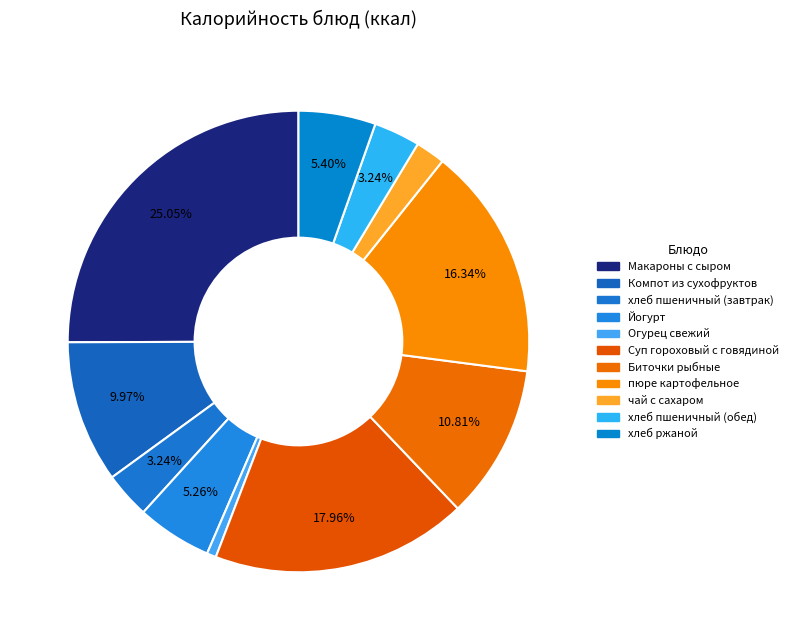

To the nearest percent, what portion does хлеб ржаной represent?

5%